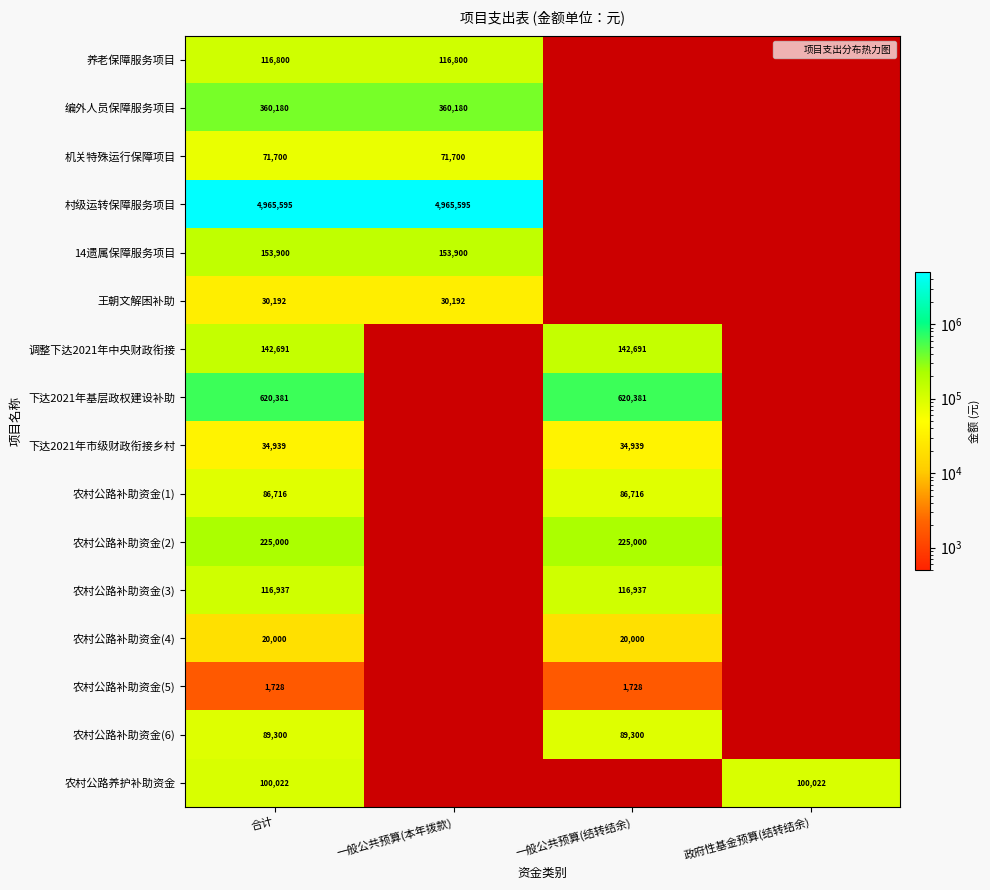

Which series has the widest spread of values?

村级运转保障服务项目